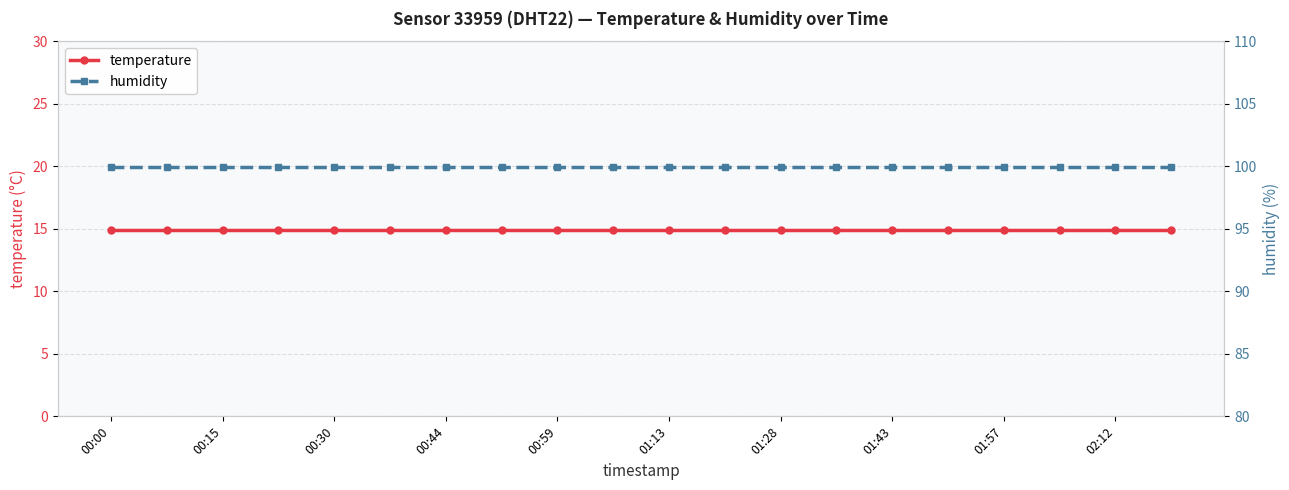

True or false: temperature and humidity cross at least once.

False